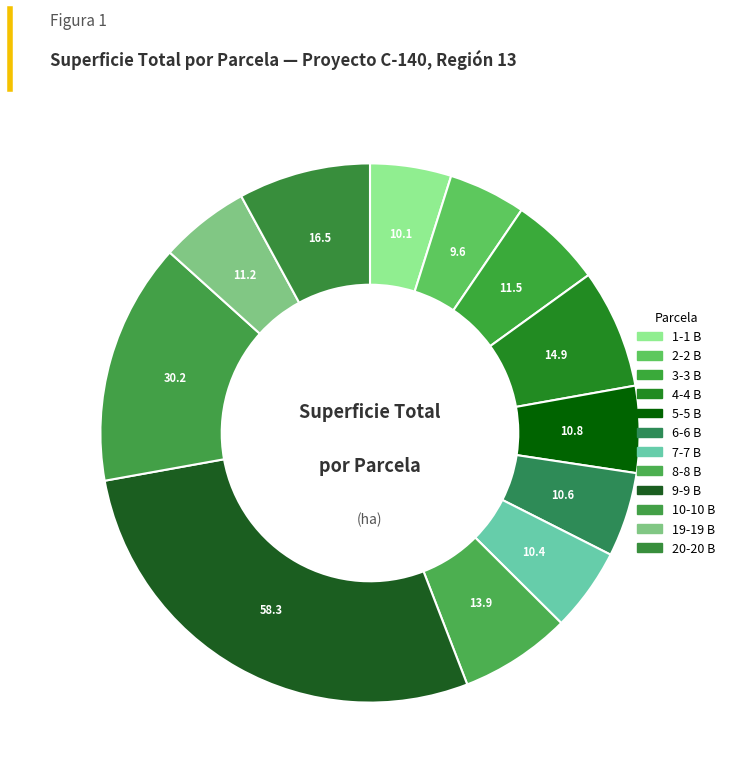

To the nearest percent, what portion does 19-19 B represent?

5%